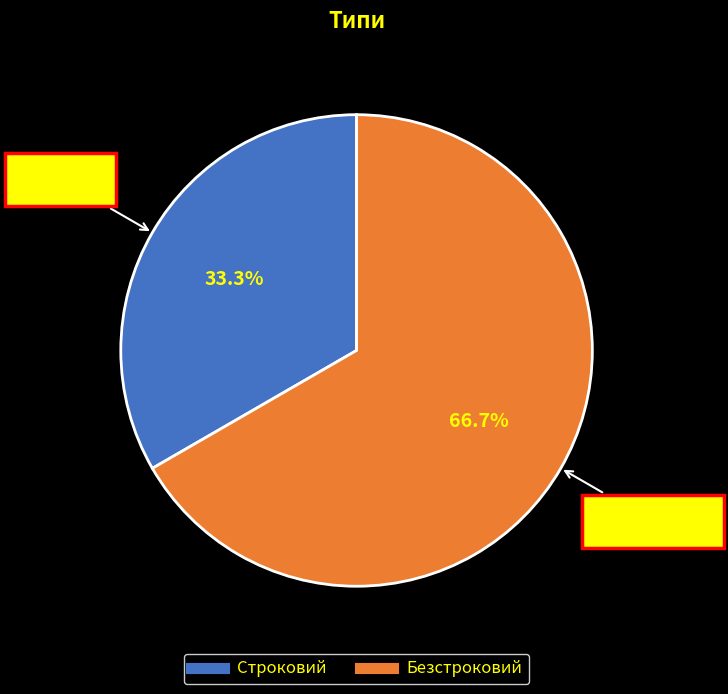

Count the number of slices in the pie.

2